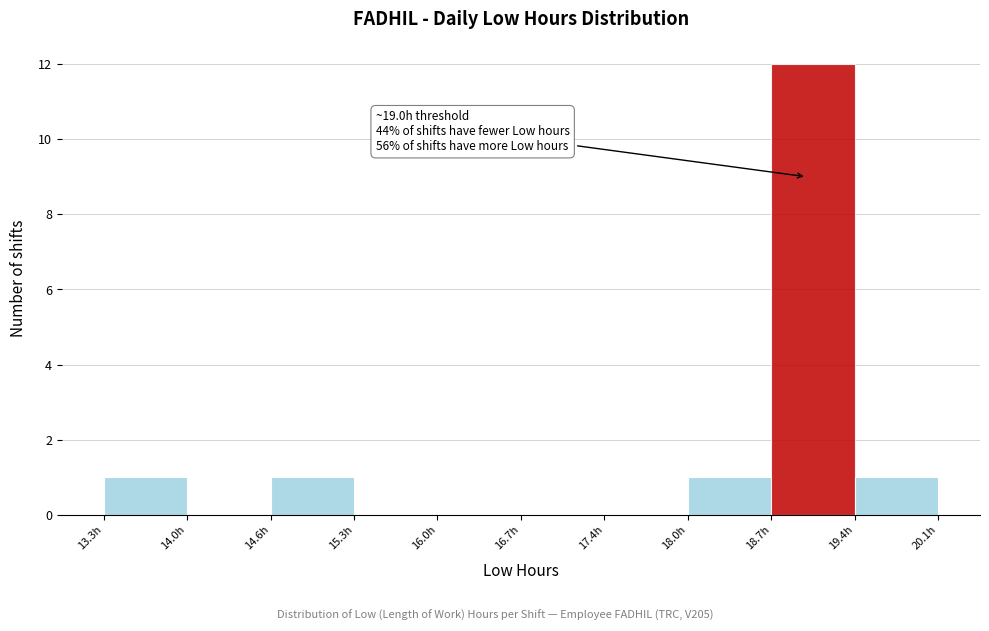

Which range on the x-axis has the tallest bar?

18.7 to 19.4